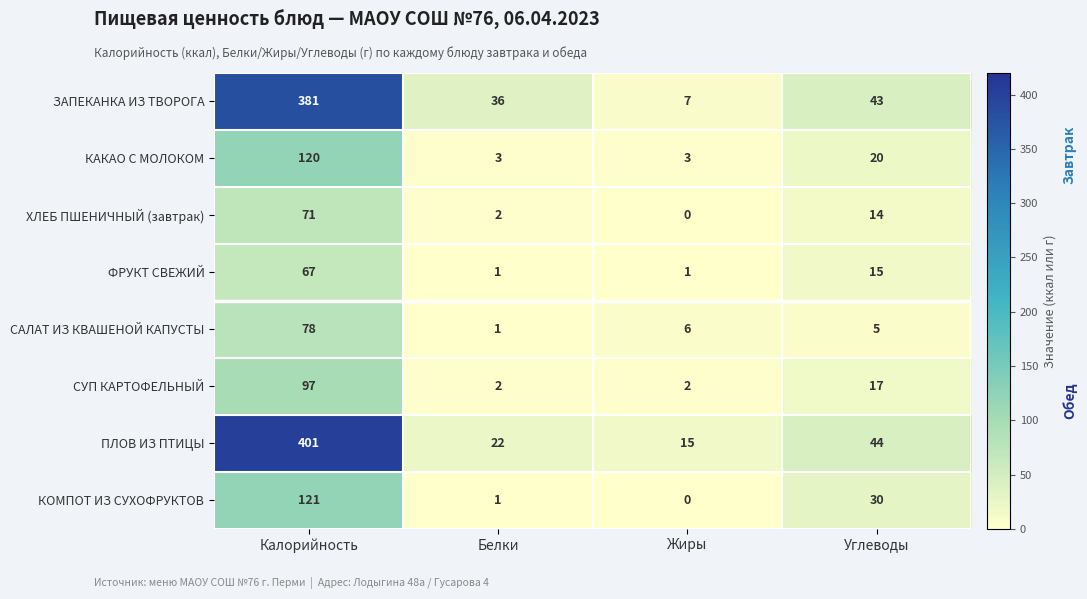

Which series changed the most between Жиры and Углеводы?

ЗАПЕКАНКА ИЗ ТВОРОГА